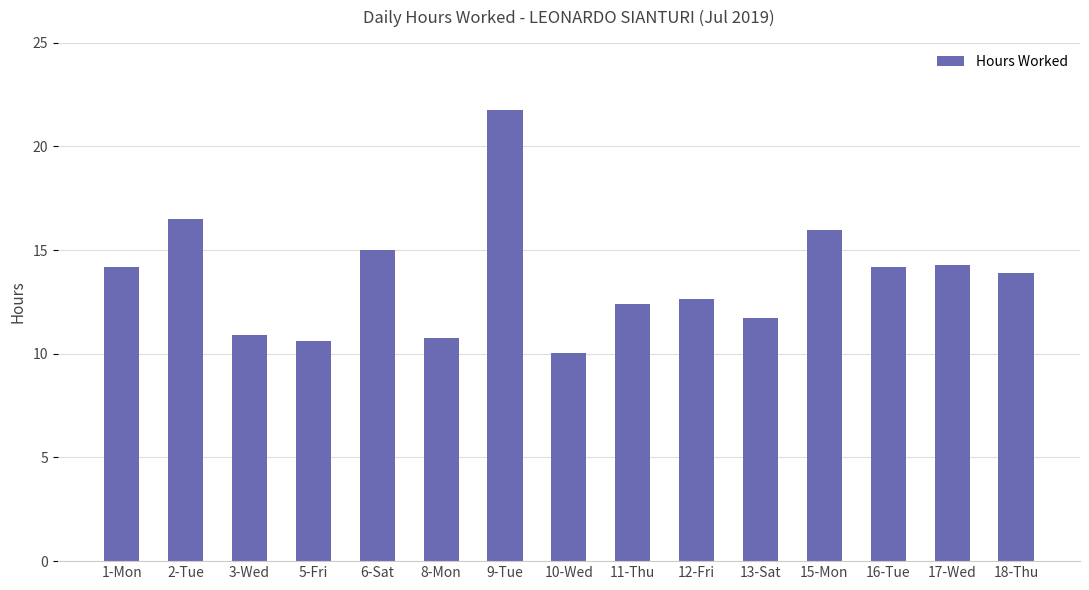

What is the change in value from 1-Mon to 8-Mon?

-3.4